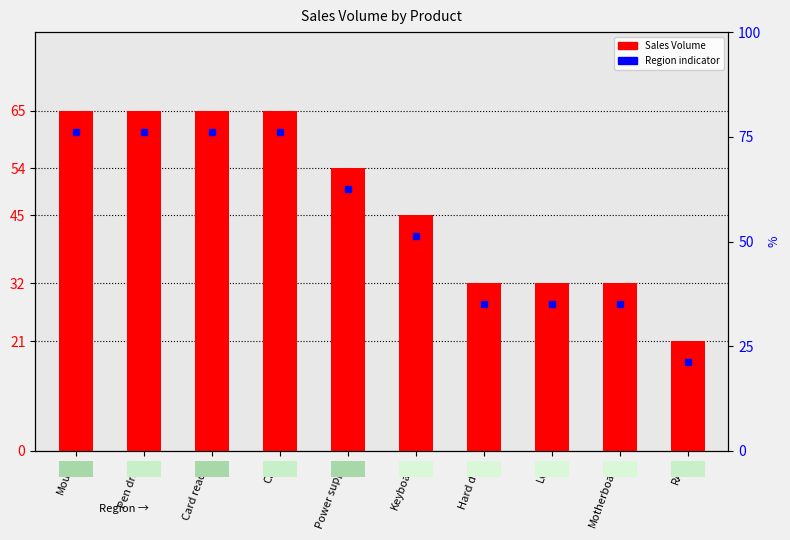

What is the smallest value displayed?

21